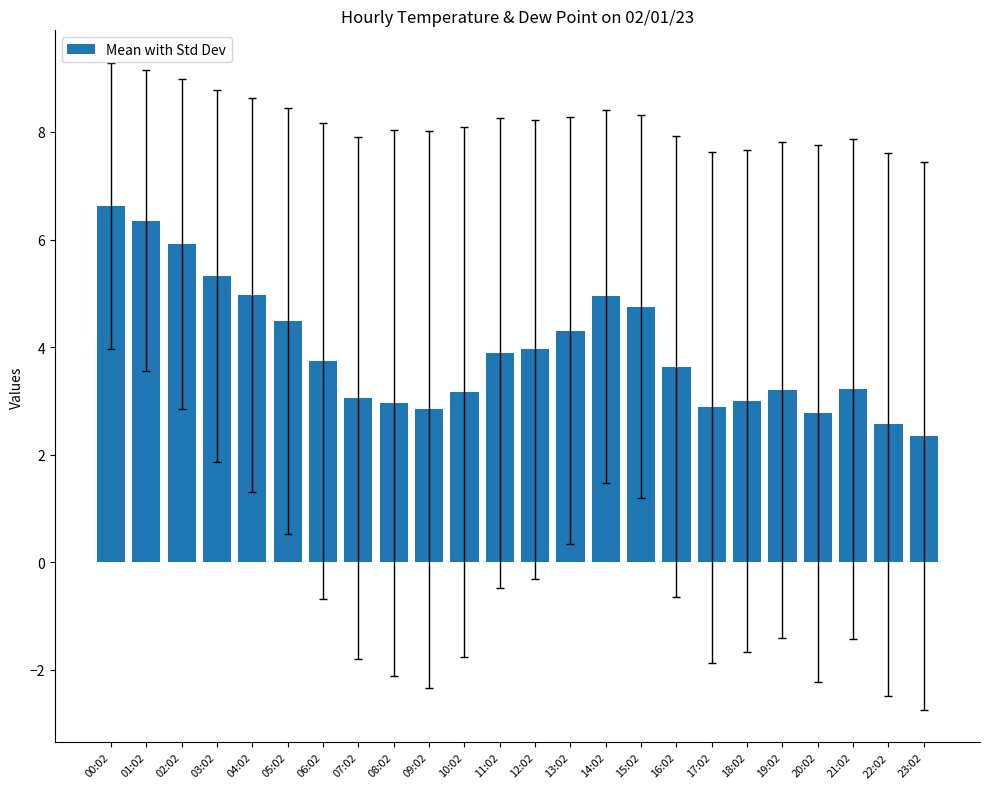

Are the bars horizontal?

No